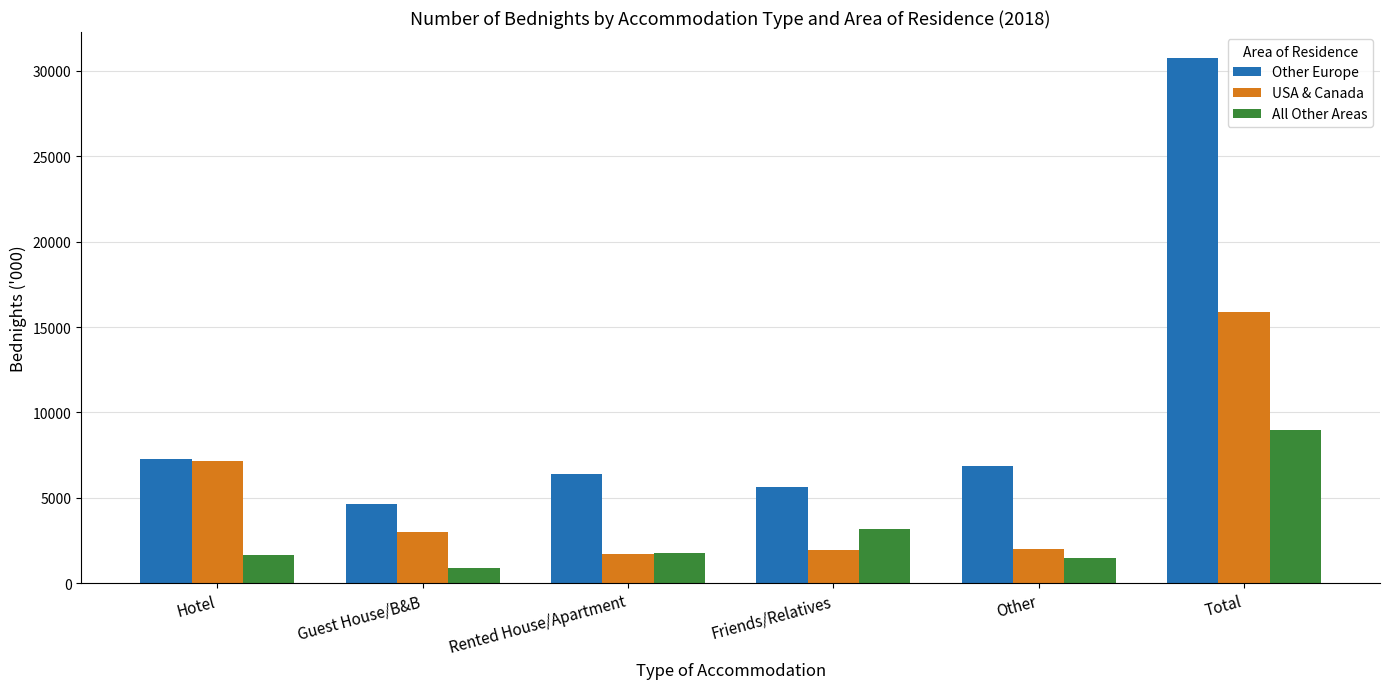

At which category does the chart reach its peak across all series?

Total